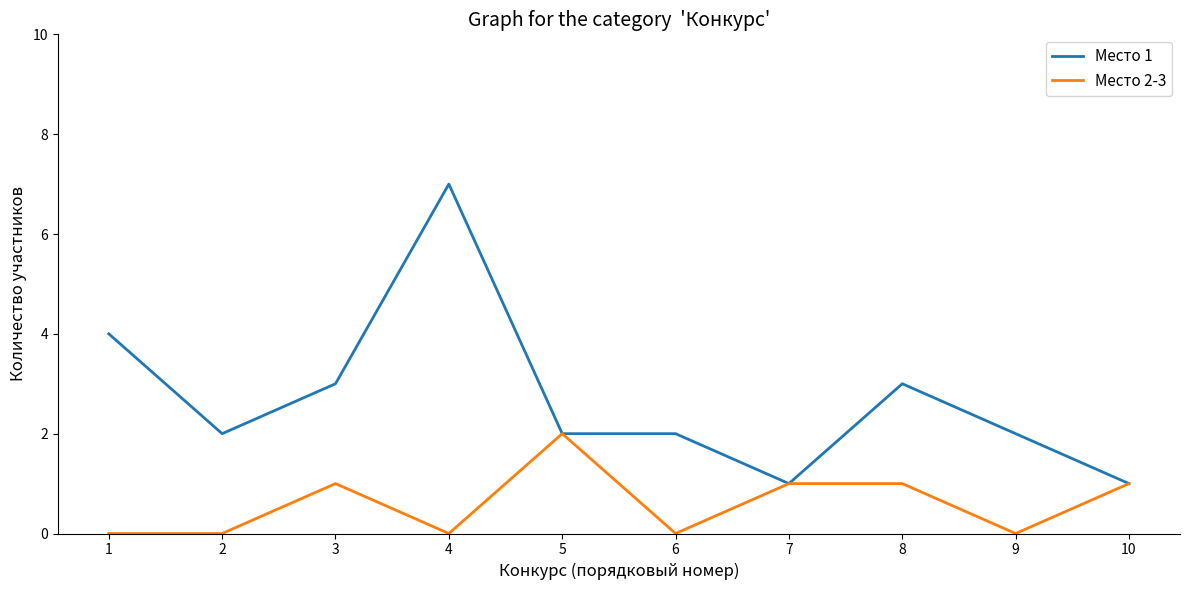

Which series has the largest total across all categories?

Место 1